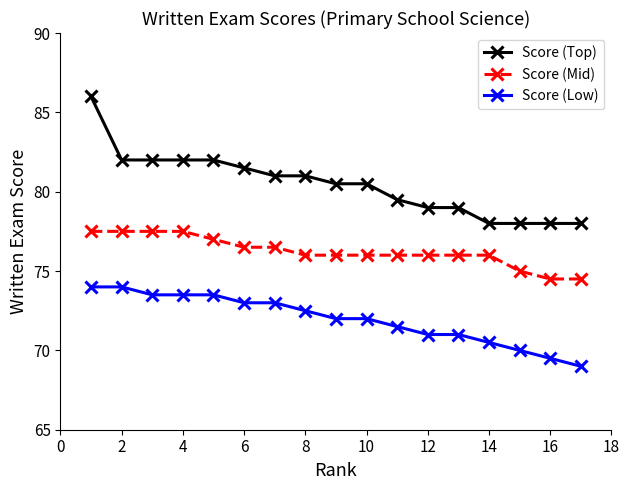

What is the average value of the Score (Low) series?

72.0